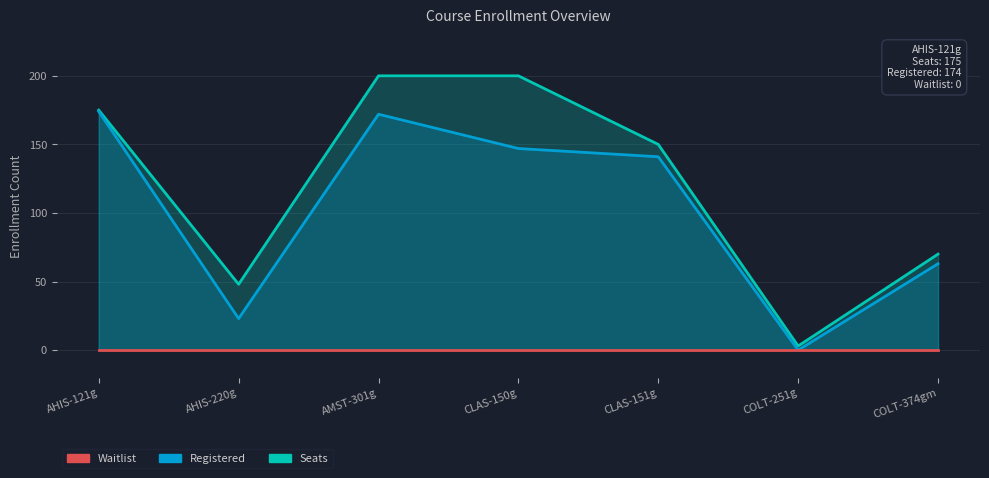

True or false: Seats and Waitlist cross at least once.

False